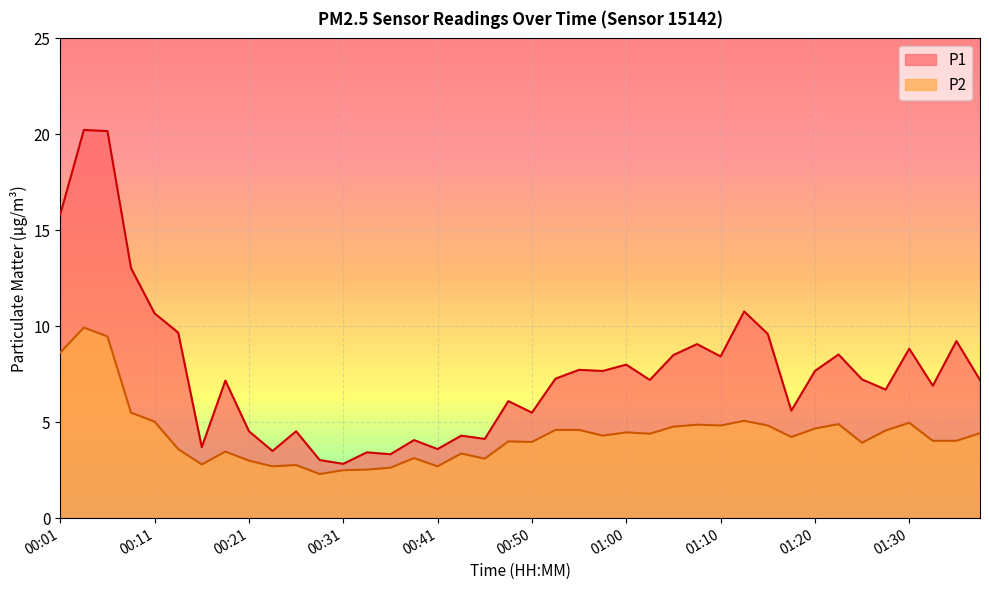

What is the average value of the P2 series?

4.3